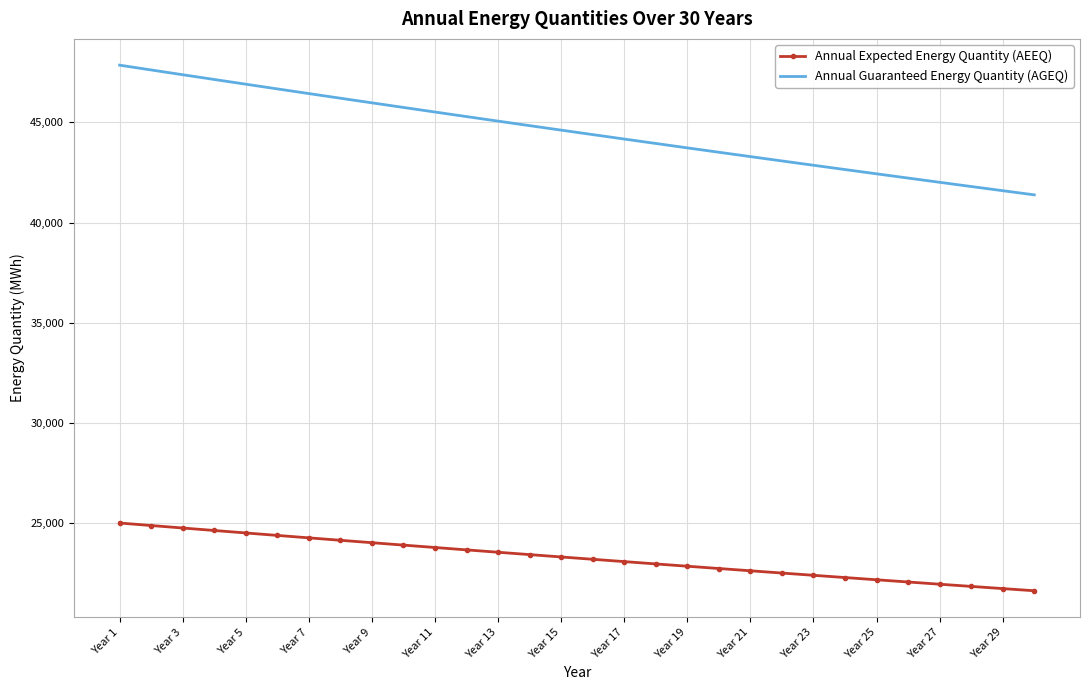

Which series has the widest spread of values?

Annual Guaranteed Energy Quantity (AGEQ)